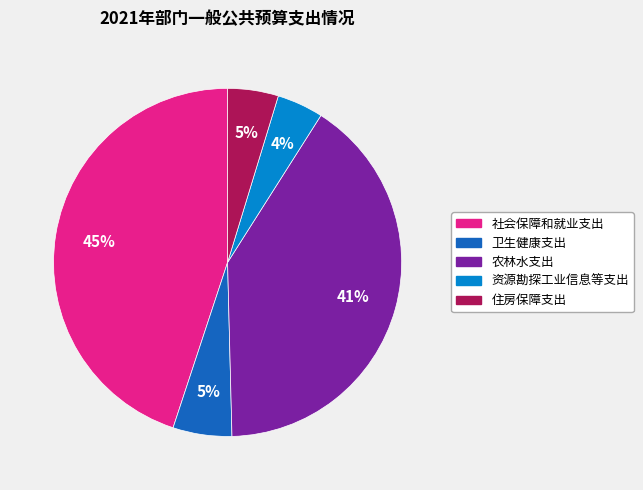

Is the sum of 卫生健康支出 and 资源勘探工业信息等支出 greater than half?

No